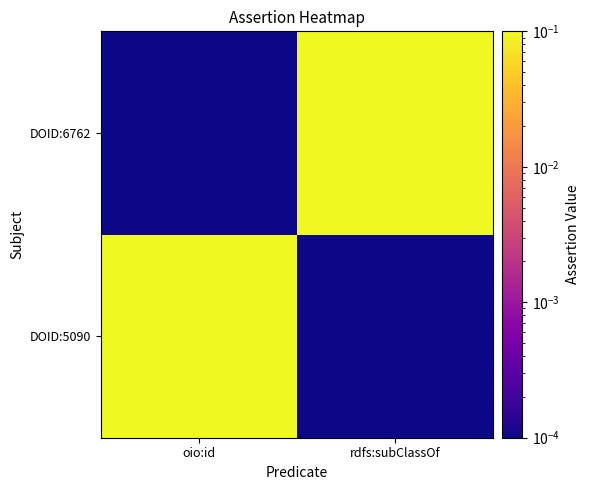

What is the greatest value displayed?

1.0